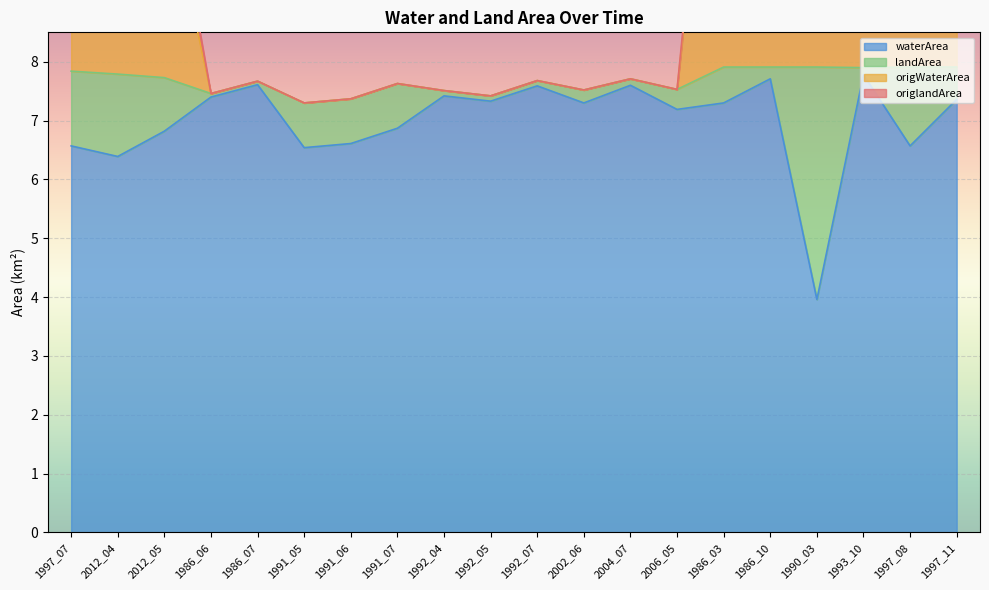

Where does the waterArea series first go above 7?

1986_06